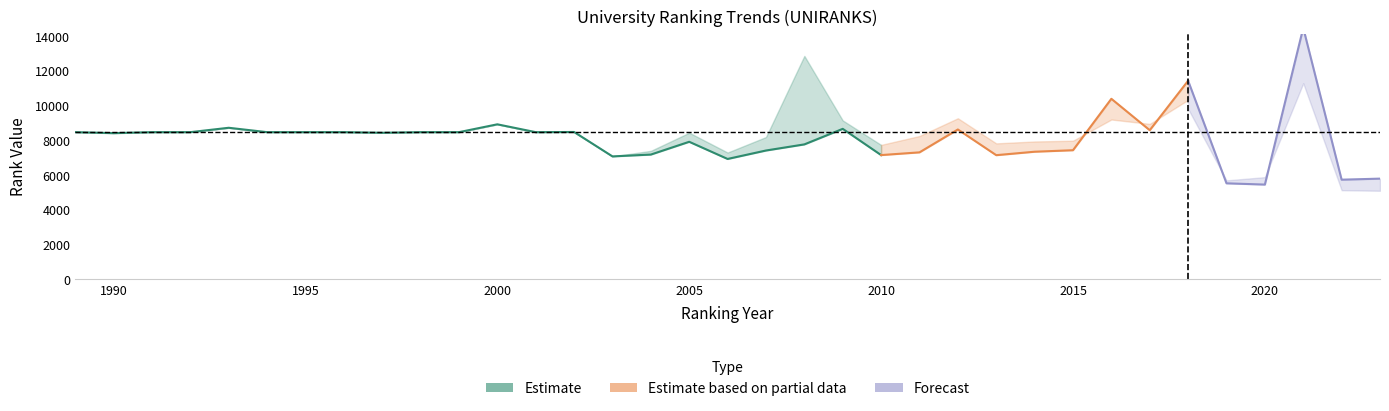

True or false: world rank has more than 1 points higher than both neighbors.

True